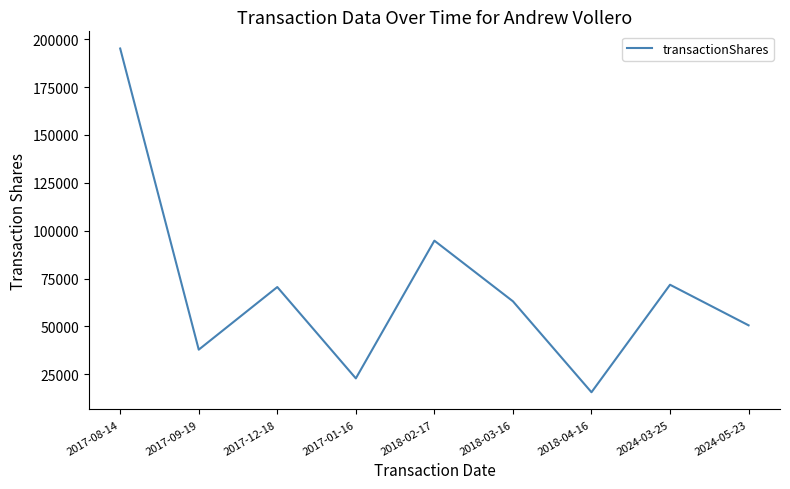

Reading left to right, what are all the values shown in this chart?

195100	37874	70566	22881	94781	63117	15637	71765	50580